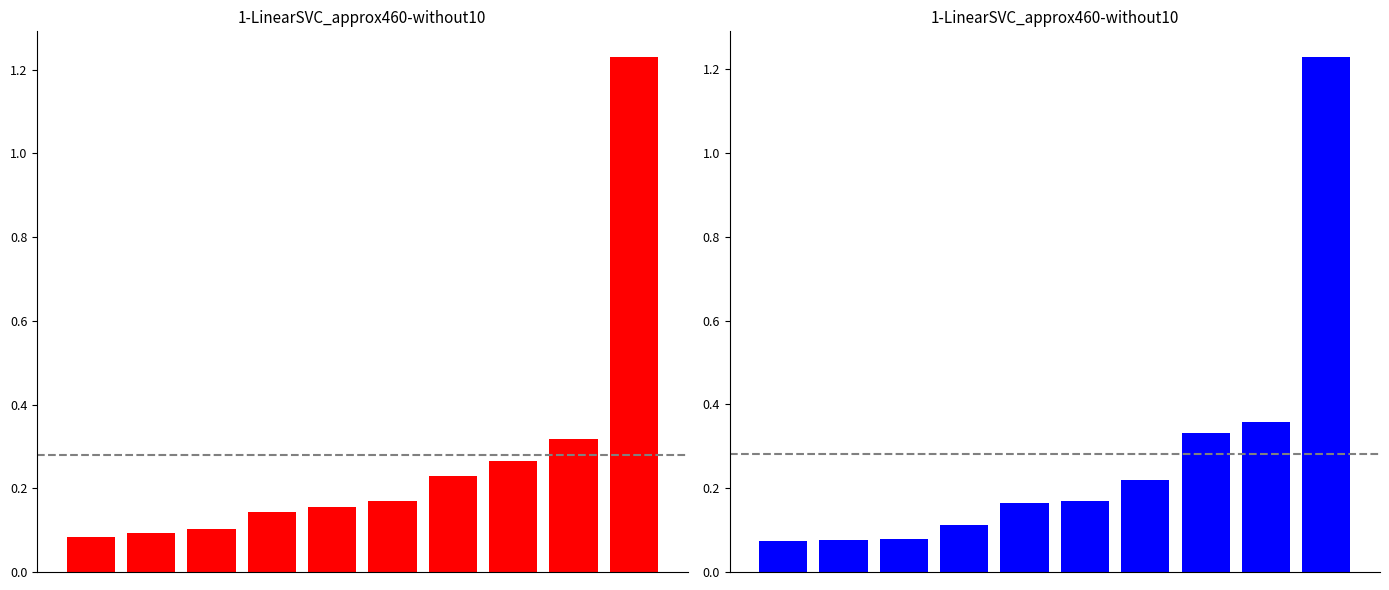

What is the total value across all series at 1?

0.2